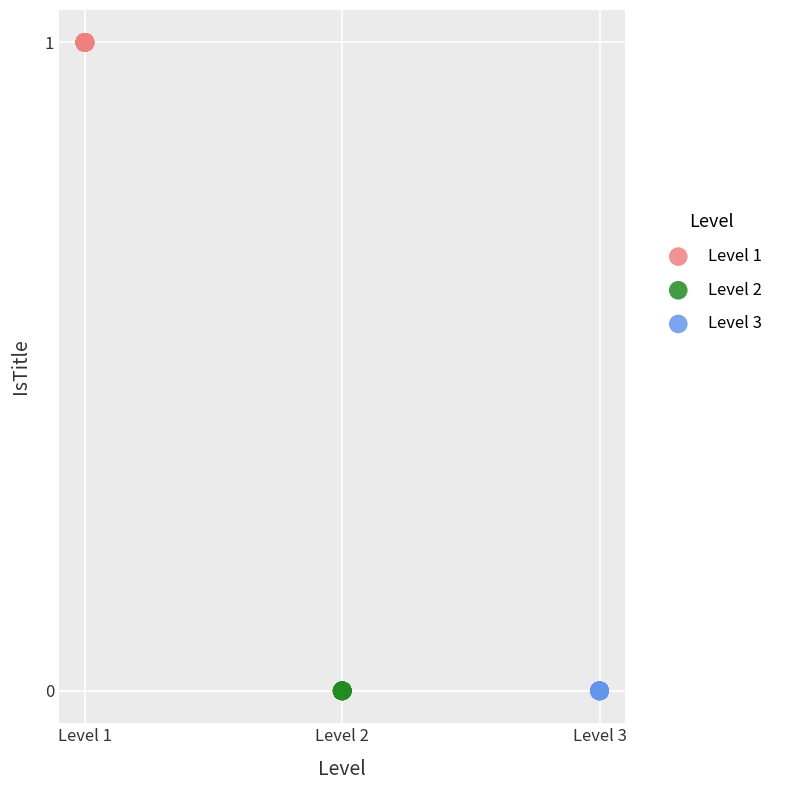

Which series reaches the maximum Y coordinate?

Level 1